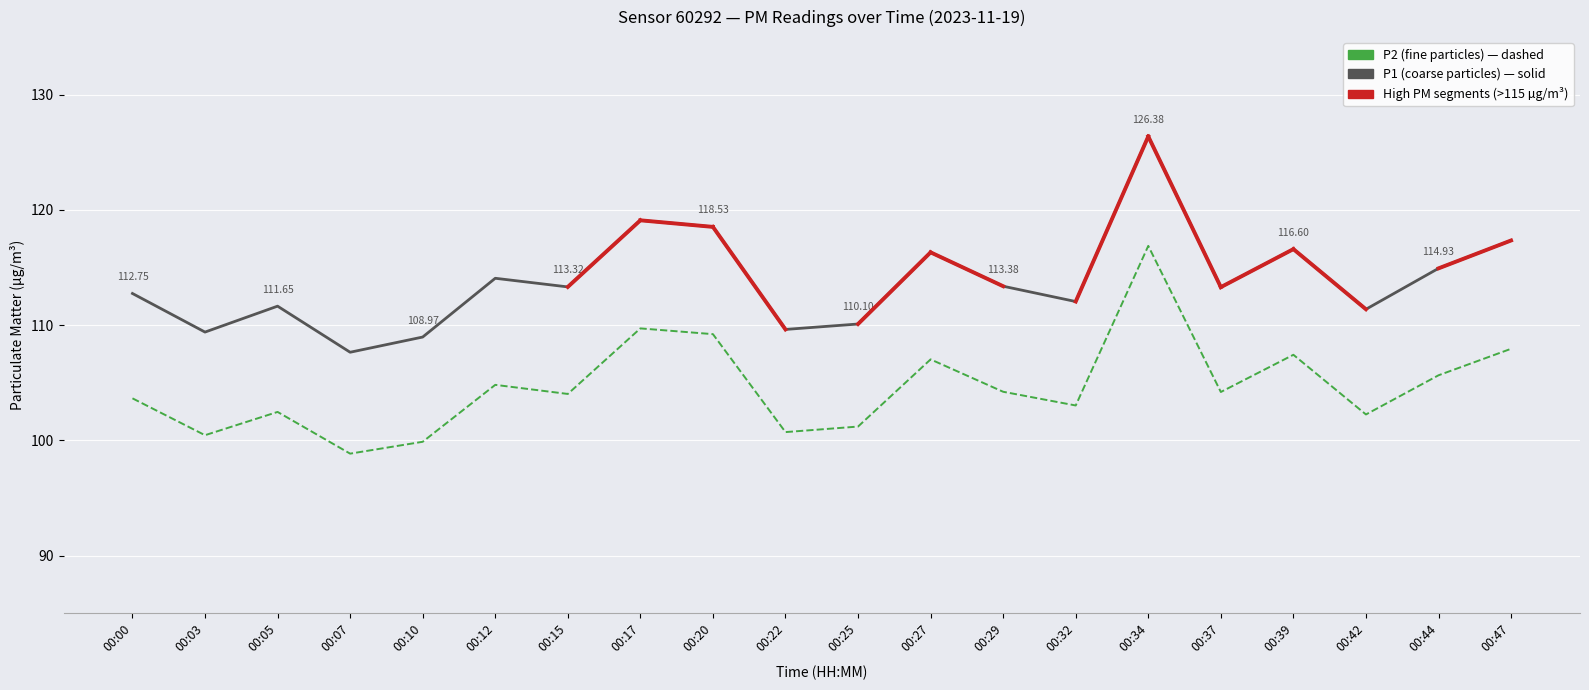

Which category has the lowest value across all series?

00:07